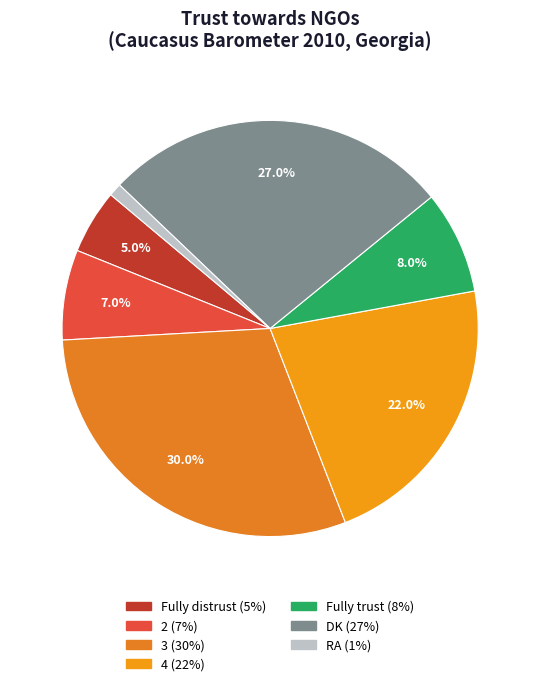

How many segments does this pie chart have?

7